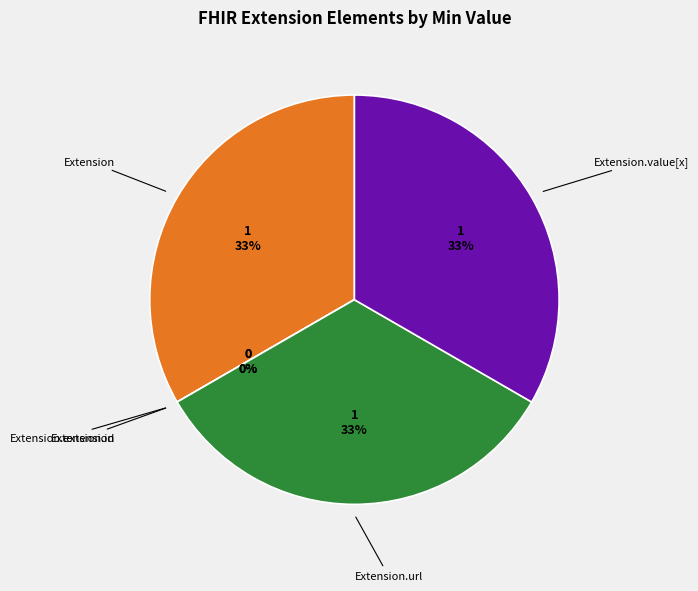

What percentage do Extension.url and Extension.value[x]:valueCodeableConcept together represent?

66.7%